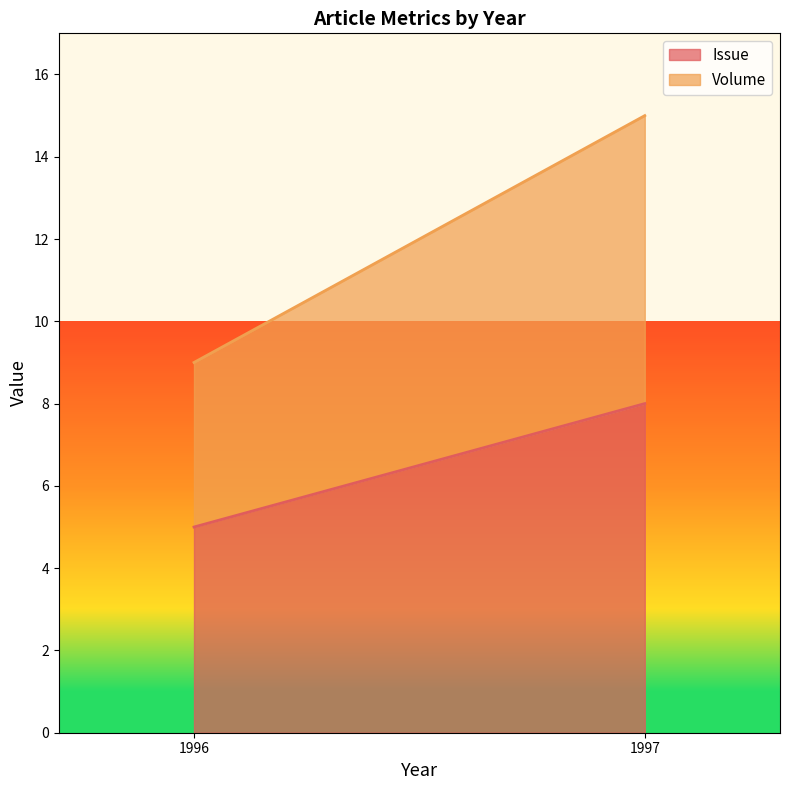

At which category is the sum across all series the highest?

1997